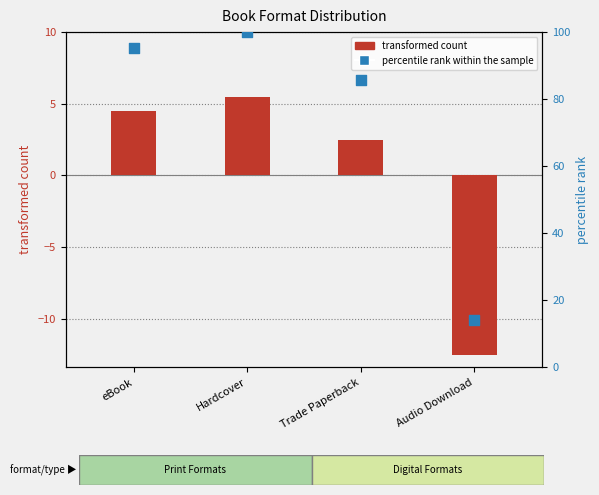

At how many categories does at least one series exceed 43?

3